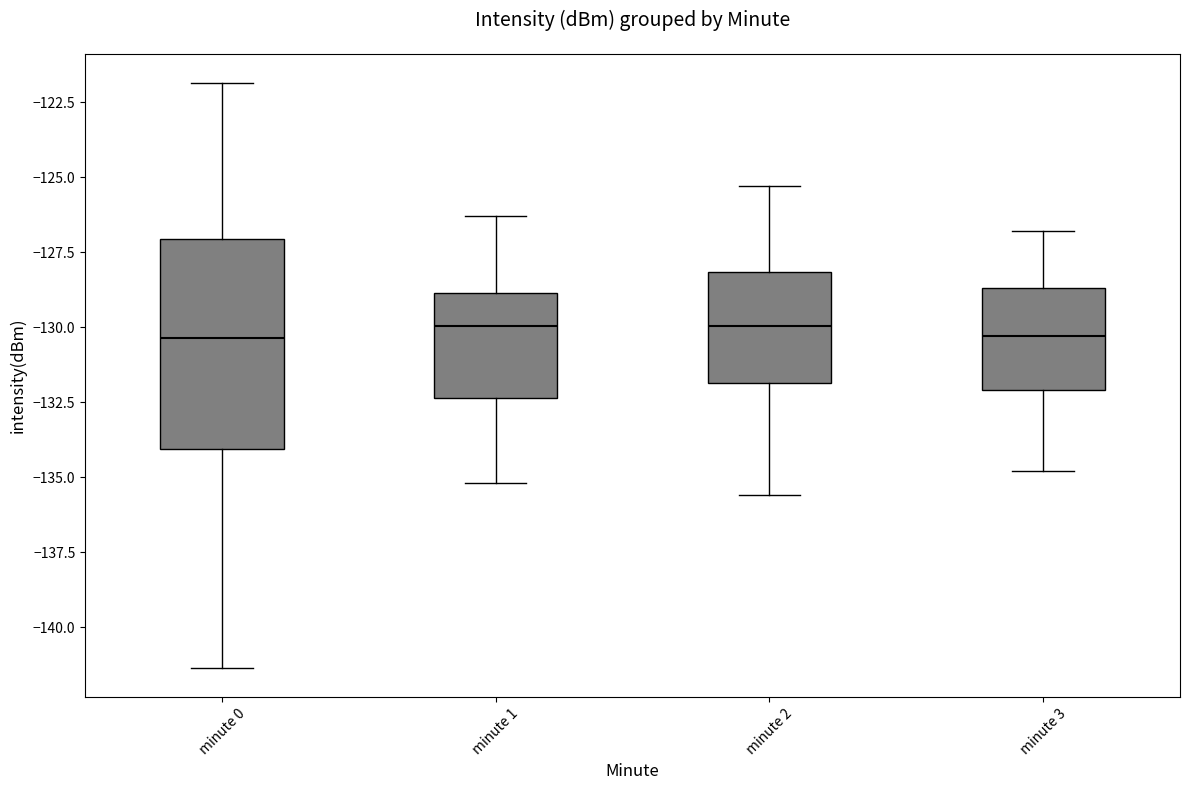

Reading left to right, read every box against the y-axis: the position of its median line, the range the box covers, and the ends of its whiskers. The values are not printed on the chart, so give them approximately, as read against the axis.

minute 0: median -130.5, box -134.0 to -127.0, whiskers -141.5 to -122.0
minute 1: median -130.0, box -132.5 to -129.0, whiskers -135.0 to -126.5
minute 2: median -130.0, box -132.0 to -128.0, whiskers -135.5 to -125.5
minute 3: median -130.5, box -132.0 to -128.5, whiskers -135.0 to -127.0